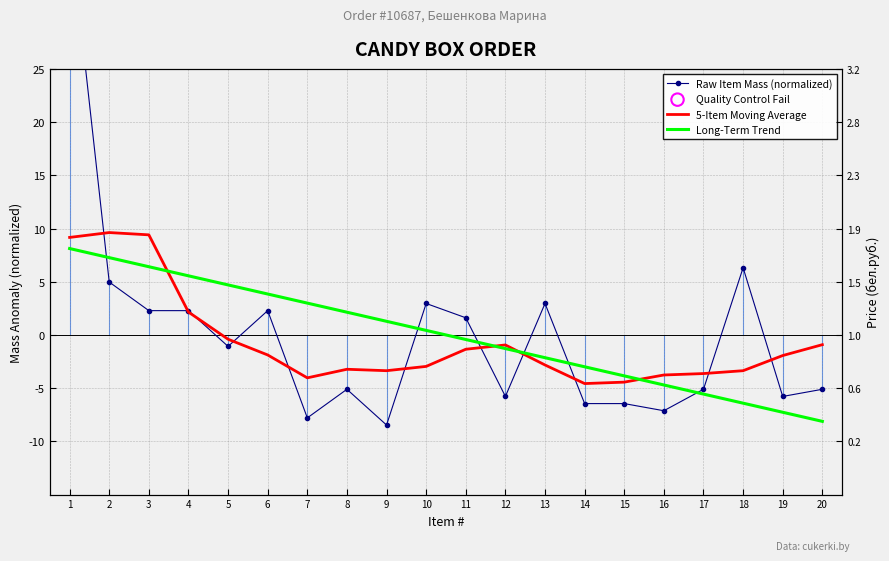

Which series reaches the maximum Y coordinate?

Raw Item Mass (normalized)